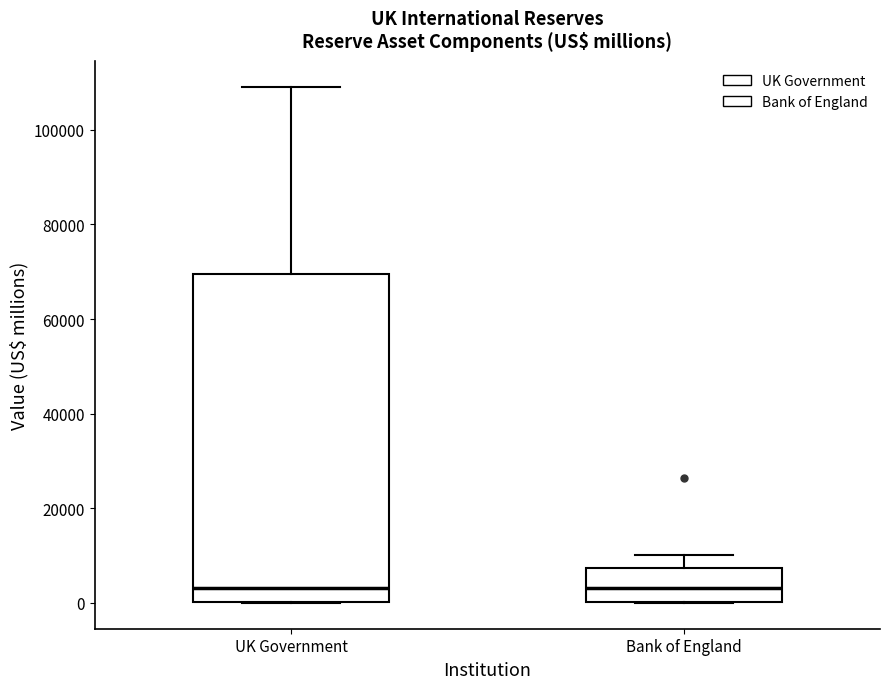

Reading left to right, read every box against the y-axis: the position of its median line, the range the box covers, and the ends of its whiskers. The values are not printed on the chart, so give them approximately, as read against the axis.

UK Government: median 4000, box 0 to 70000, whiskers 0 to 110000
Bank of England: median 4000, box 0 to 8000, whiskers 0 to 10000